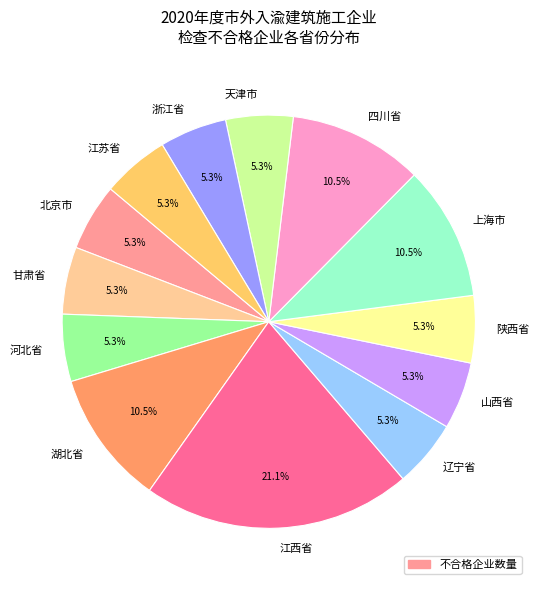

To the nearest percent, what percentage of the pie is 辽宁省?

5%